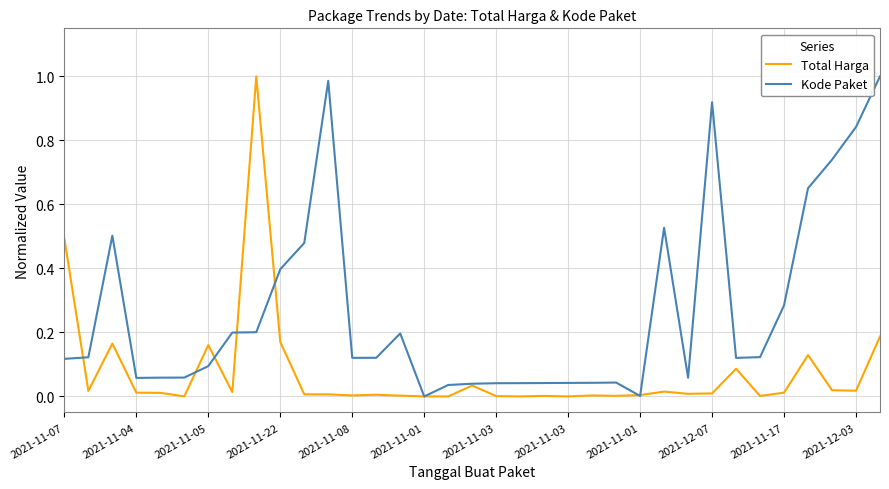

Does the chart have visible grid lines?

Yes